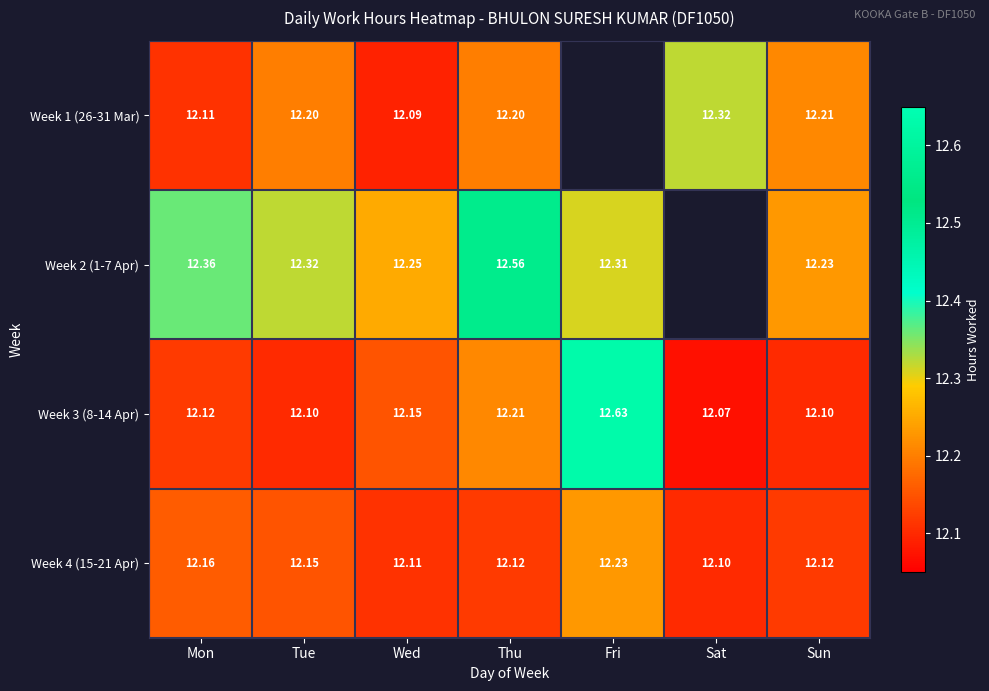

Which series changed the most between Mon and Sun?

Week 2 (1-7 Apr)